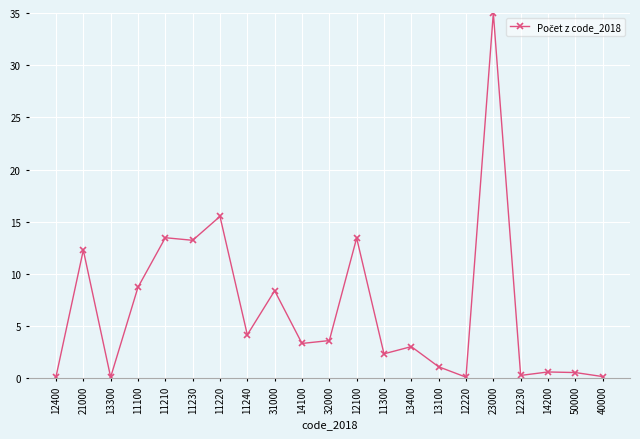

Count the number of data series in this chart.

1